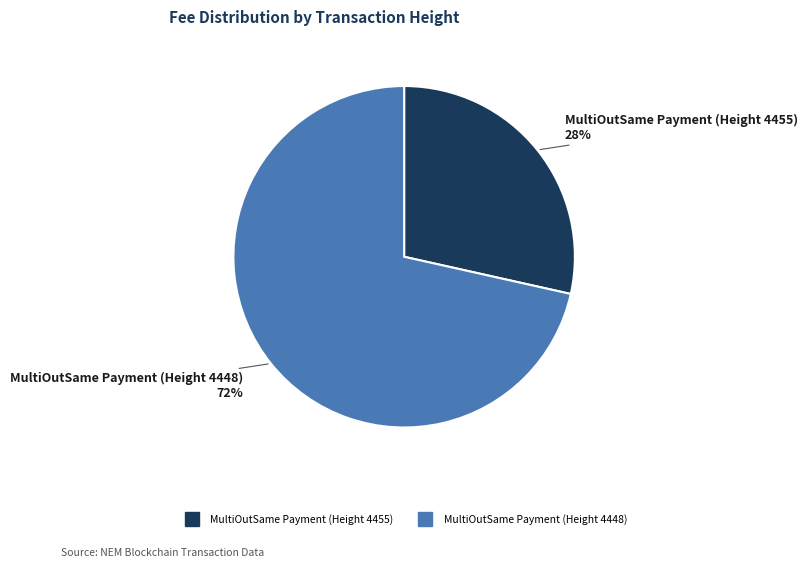

The MultiOutSame Payment (Height 4448) slice represents 81% of the pie. True or false?

False